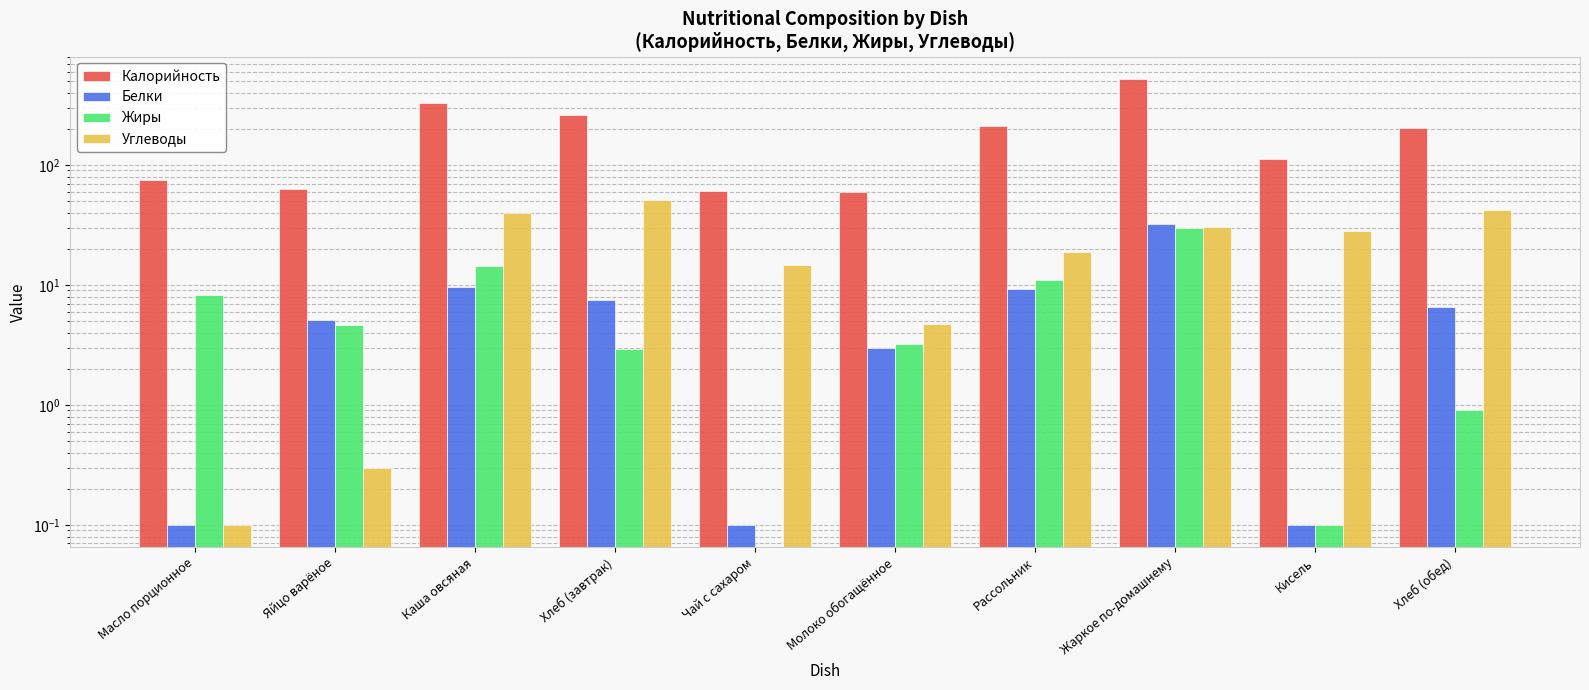

How many values in the Жиры series exceed 4?

5